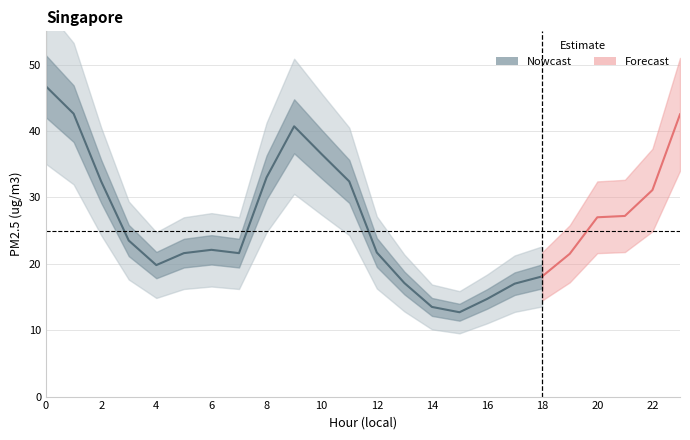

True or false: the data shows 43.1 at 22.

False